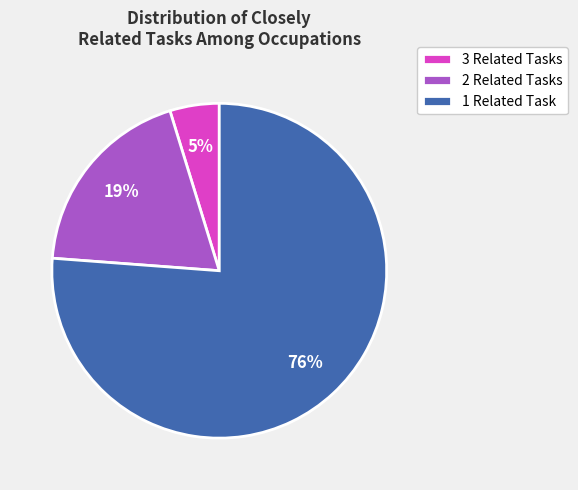

Does any single category account for the majority?

Yes